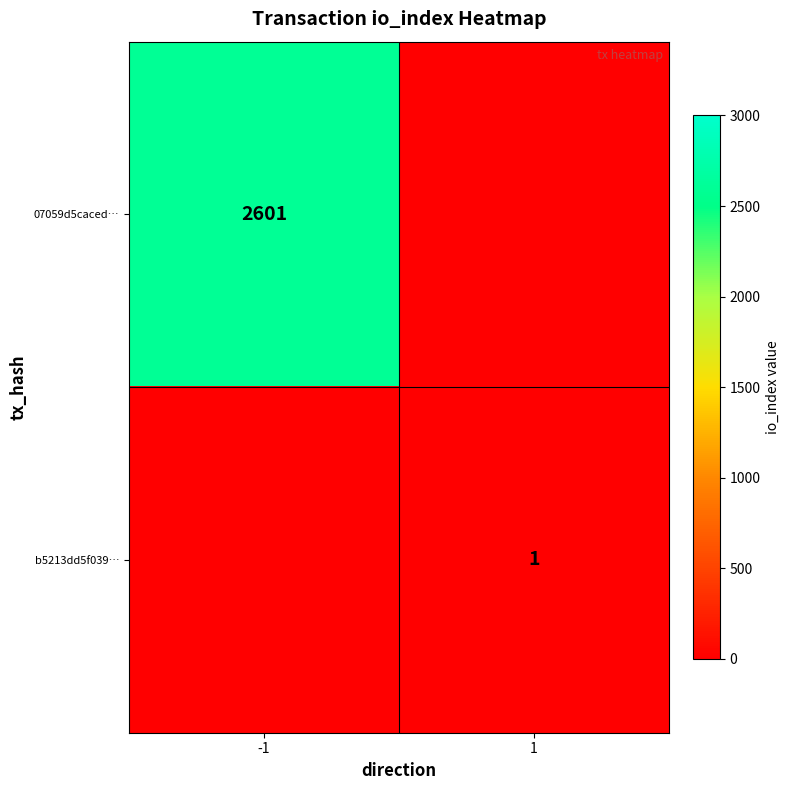

The value of b5213dd5f039… at 1 is 0. True or false?

False